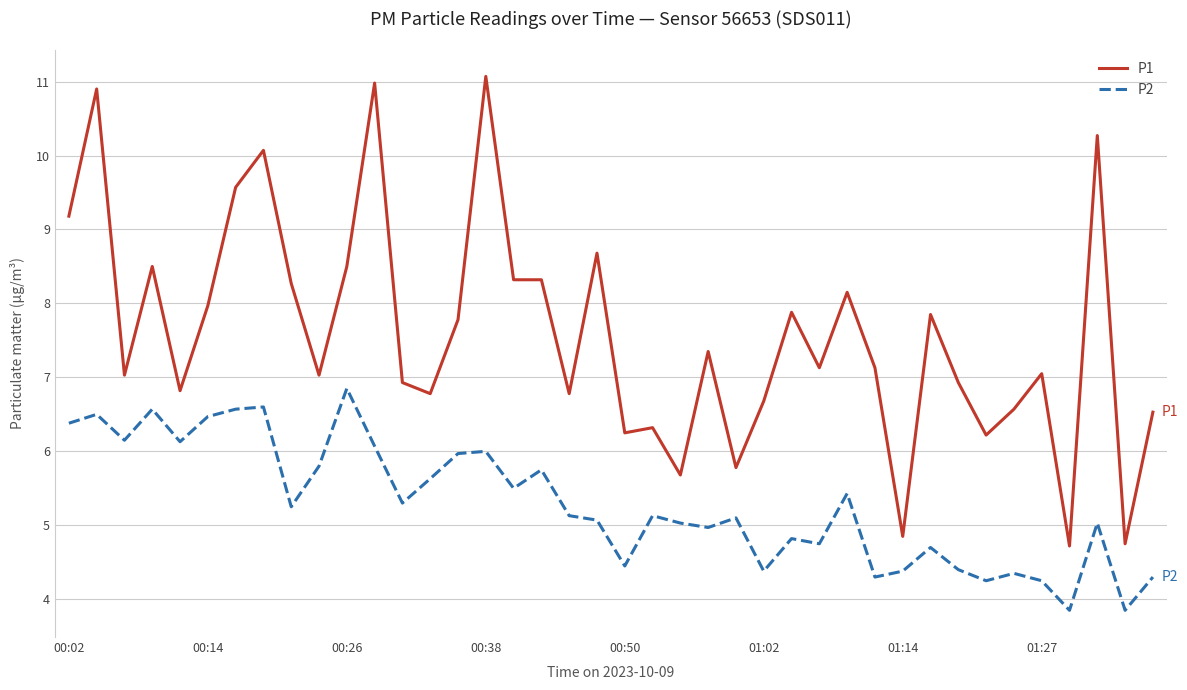

Which series has the largest total across all categories?

P1